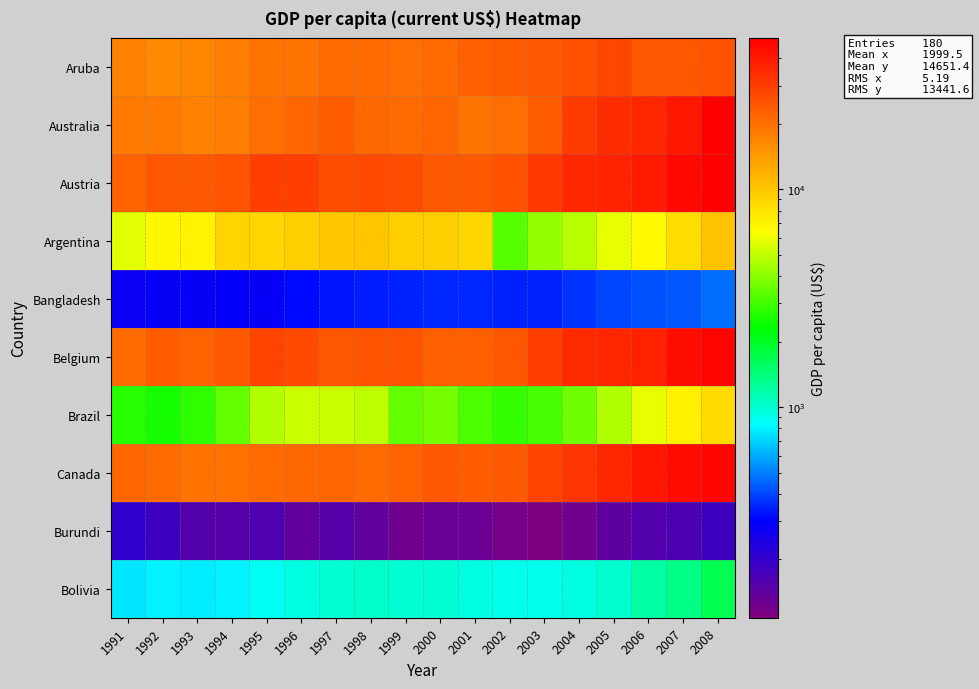

Rank the series at 1994 from lowest to highest value.

Burundi, Bangladesh, Bolivia, Brazil, Argentina, Aruba, Australia, Canada, Belgium, Austria